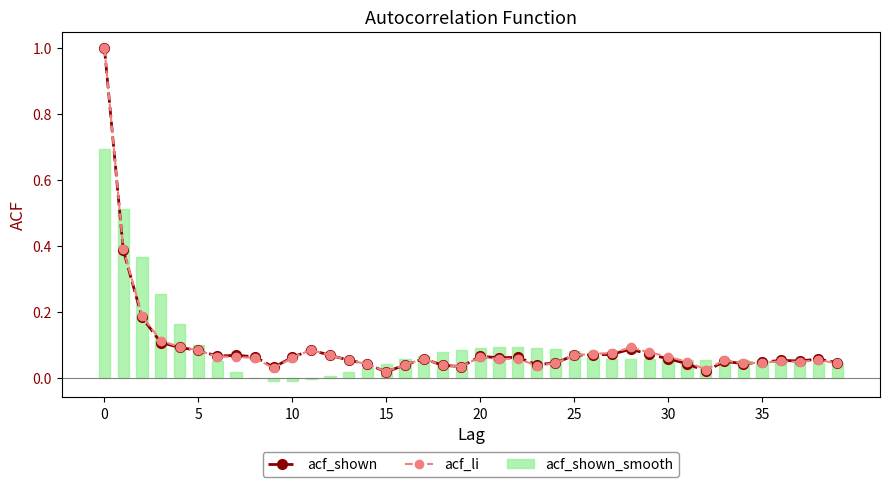

How many series are shown in this chart?

3